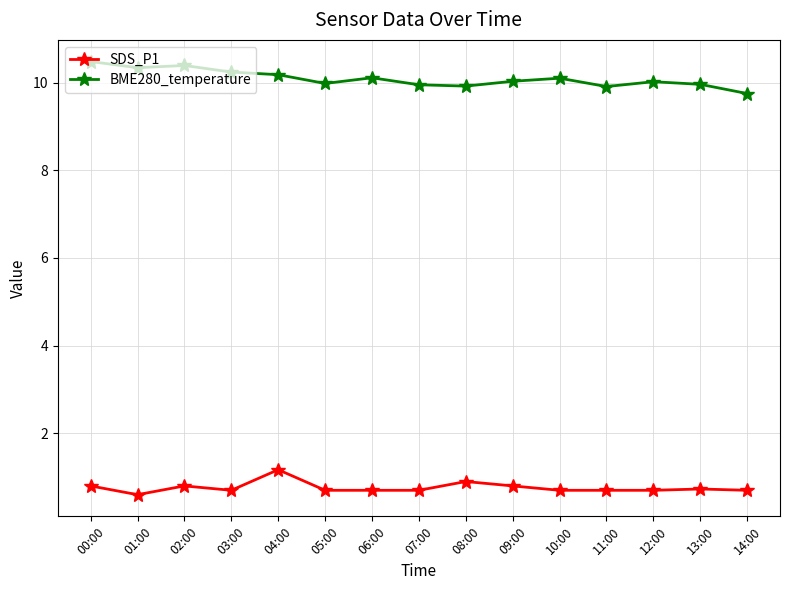

What is the sum of the BME280_temperature values at 04:00 and 01:00?

20.5